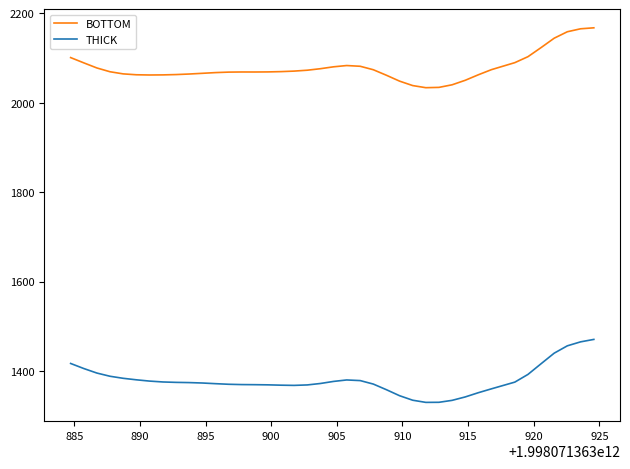

In BOTTOM, how many points are higher than both neighbors (excluding endpoints)?

2